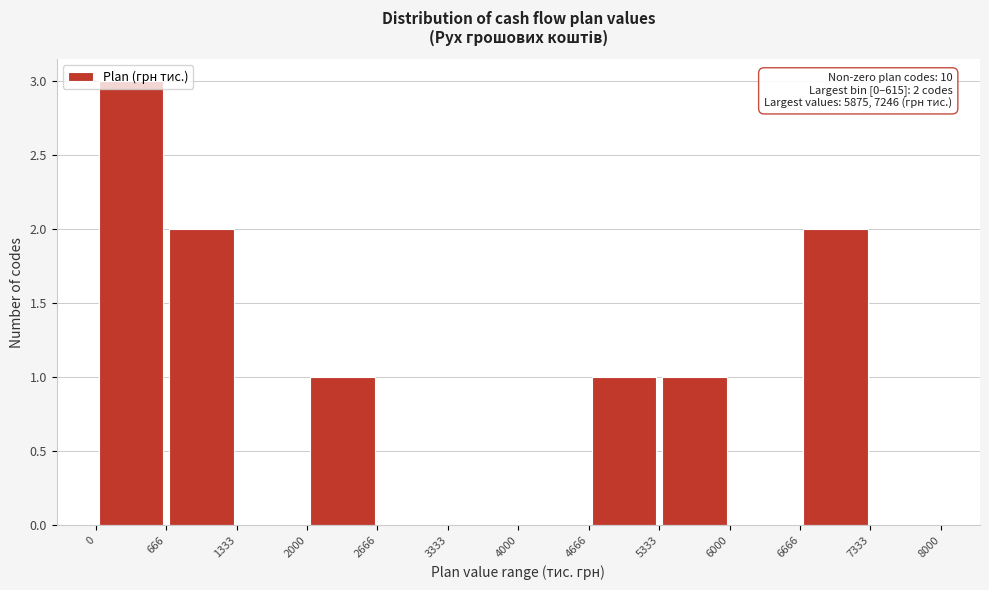

Which range on the x-axis has the tallest bar?

0 to 666